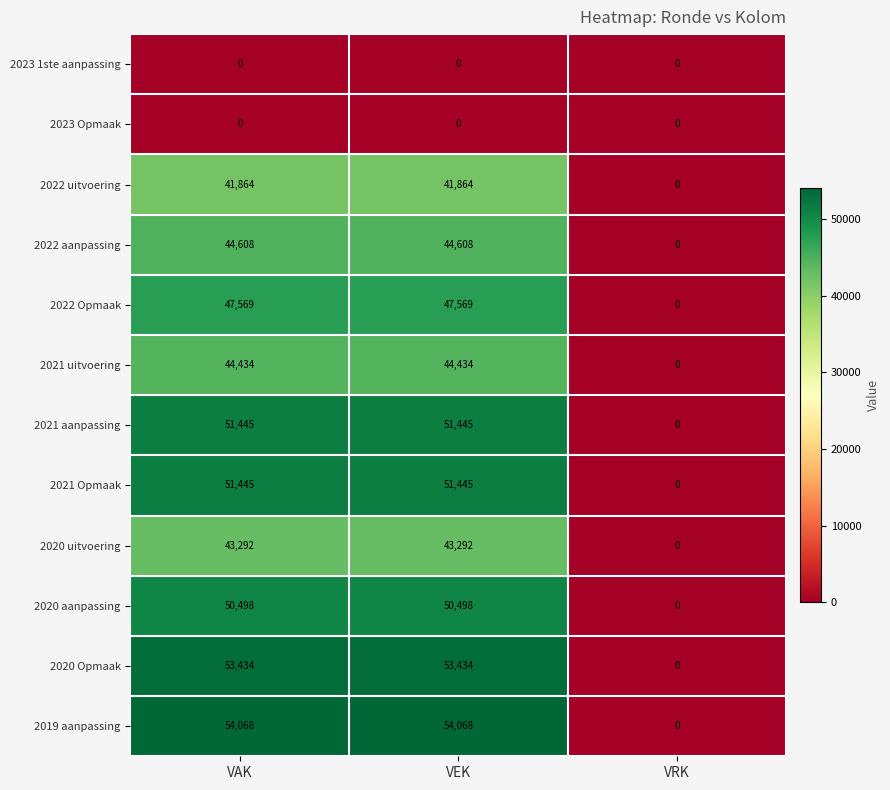

Read the 2022 uitvoering value at VAK.

41864